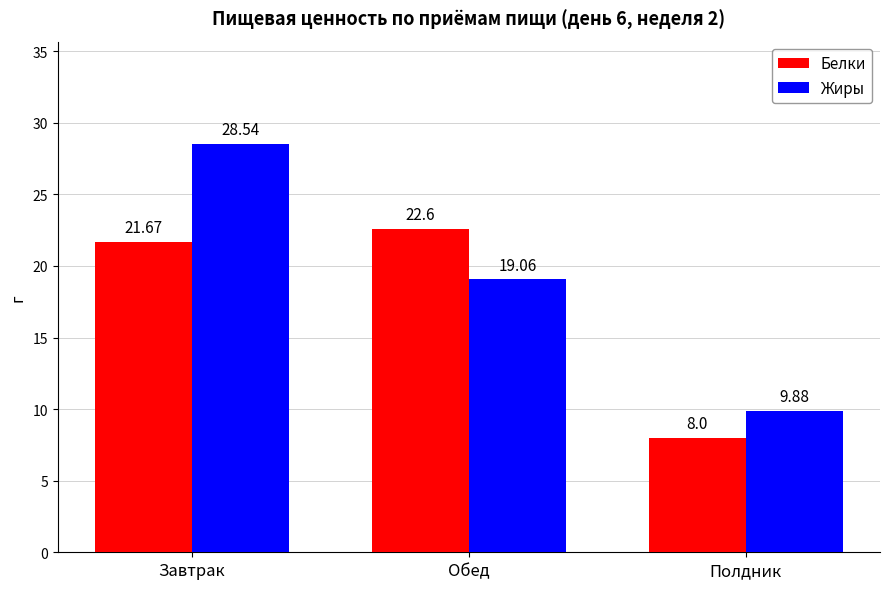

What is the difference between the Жиры values at Завтрак and Обед?

9.5